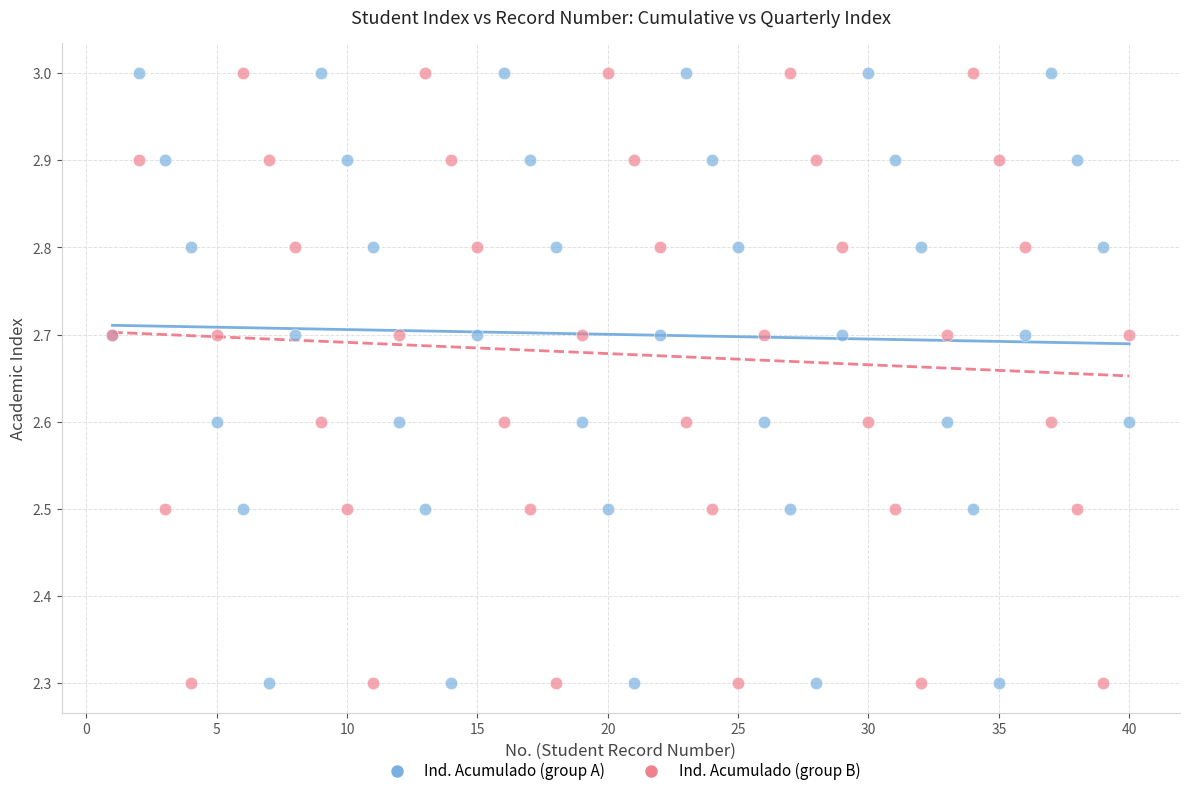

What is the X range (max minus min) for the scatter plot?

39.0